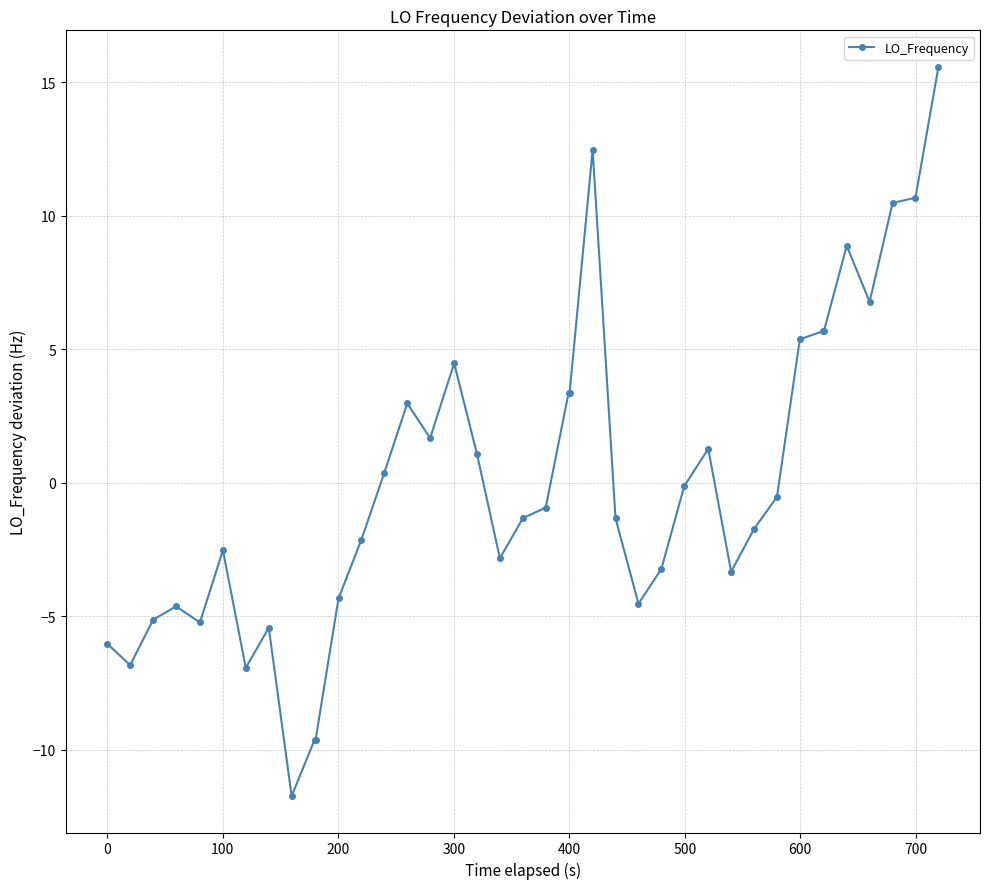

What is the difference between the maximum and minimum values?

27.3